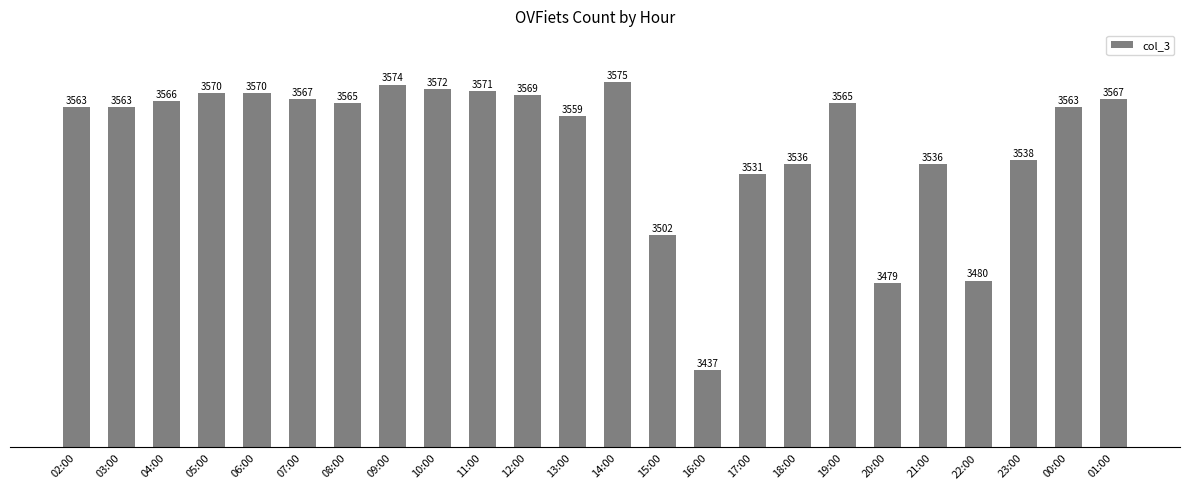

Which label corresponds to the largest value in the chart?

14:00